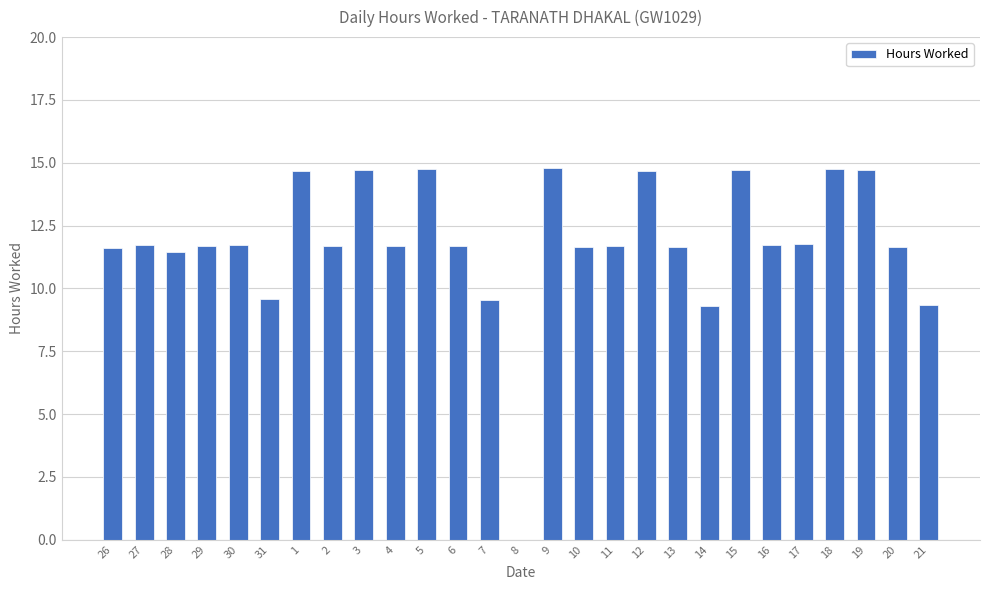

What is the sum of the values at 13 and 31?

21.2